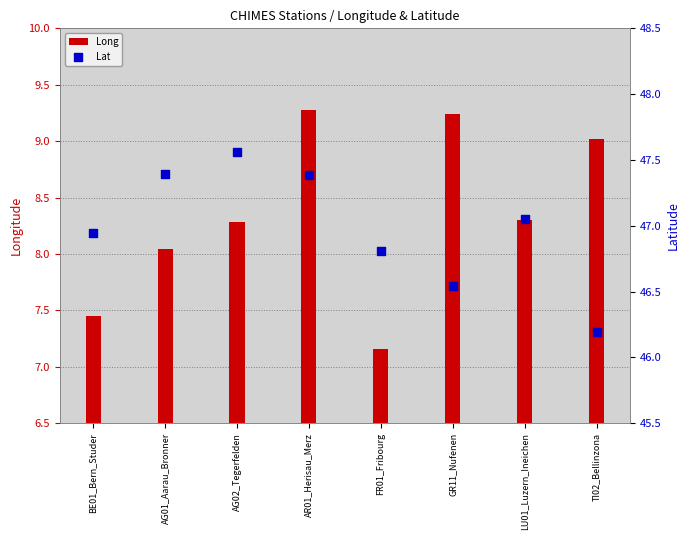

What are all the series names shown in the legend?

Long, Lat